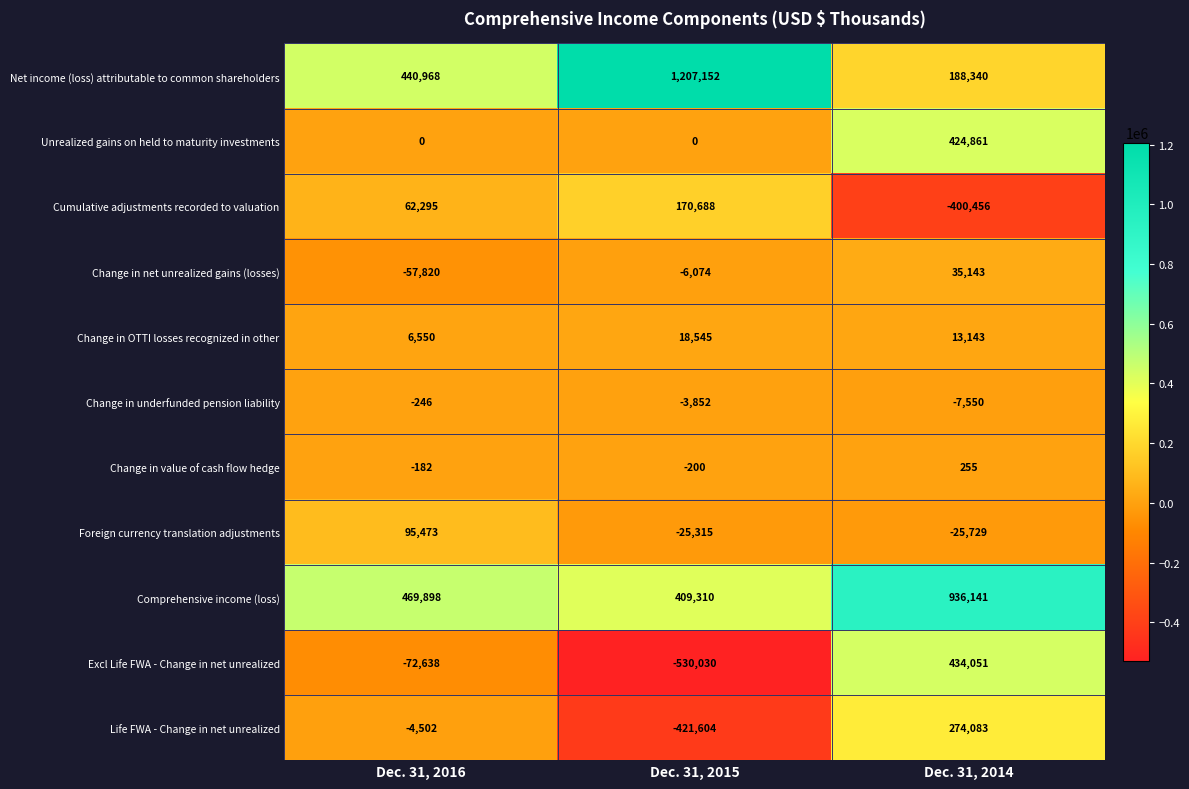

How many values in the Change in underfunded pension liability series exceed -3852?

1